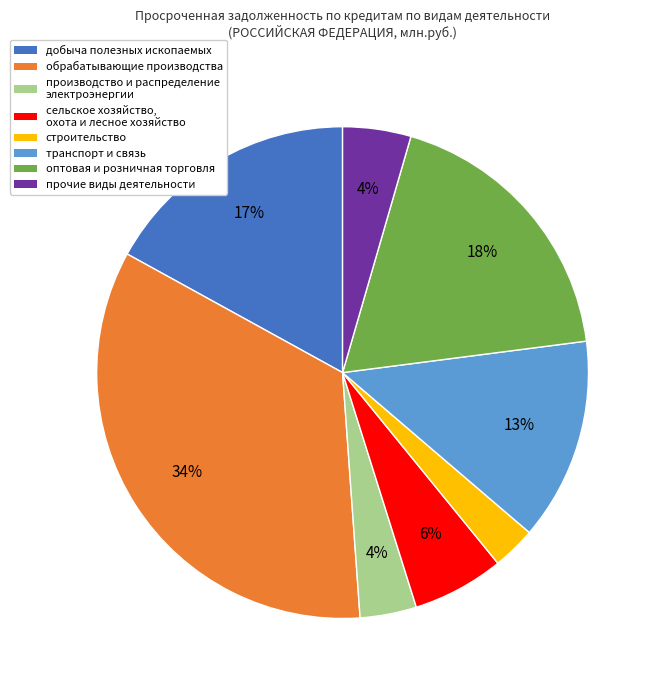

The сельское хозяйство, охота и лесное хозяйство slice represents 6% of the pie. True or false?

True